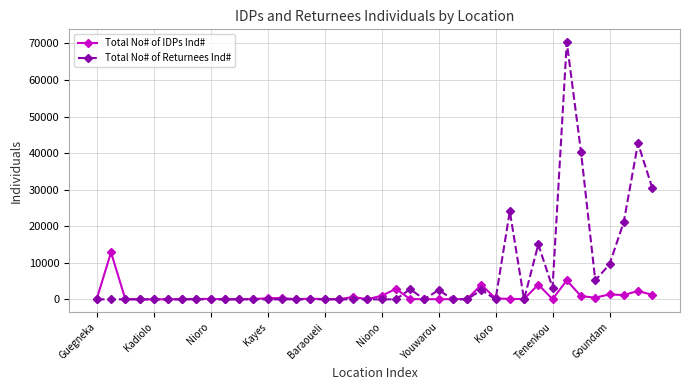

True or false: Total No# of IDPs Ind# has more than 1 interior local peaks.

True